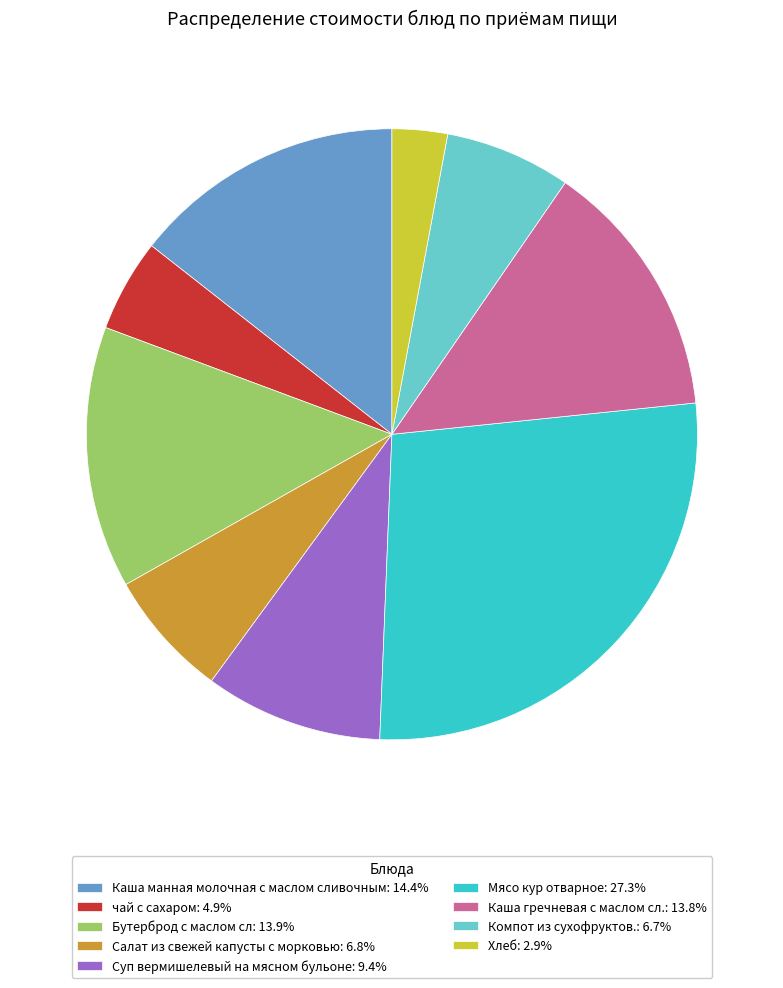

Which category has the smallest portion of the pie?

Хлеб